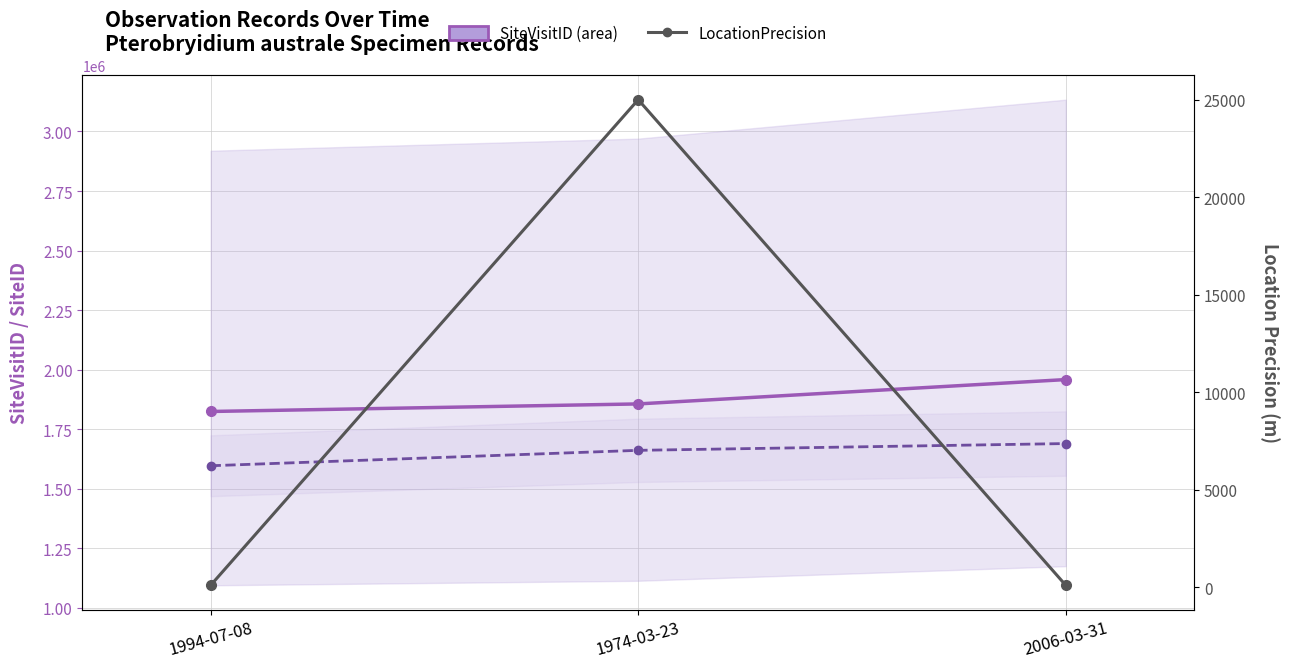

The value of SiteVisitID at 1974-03-23 is 965997. True or false?

False